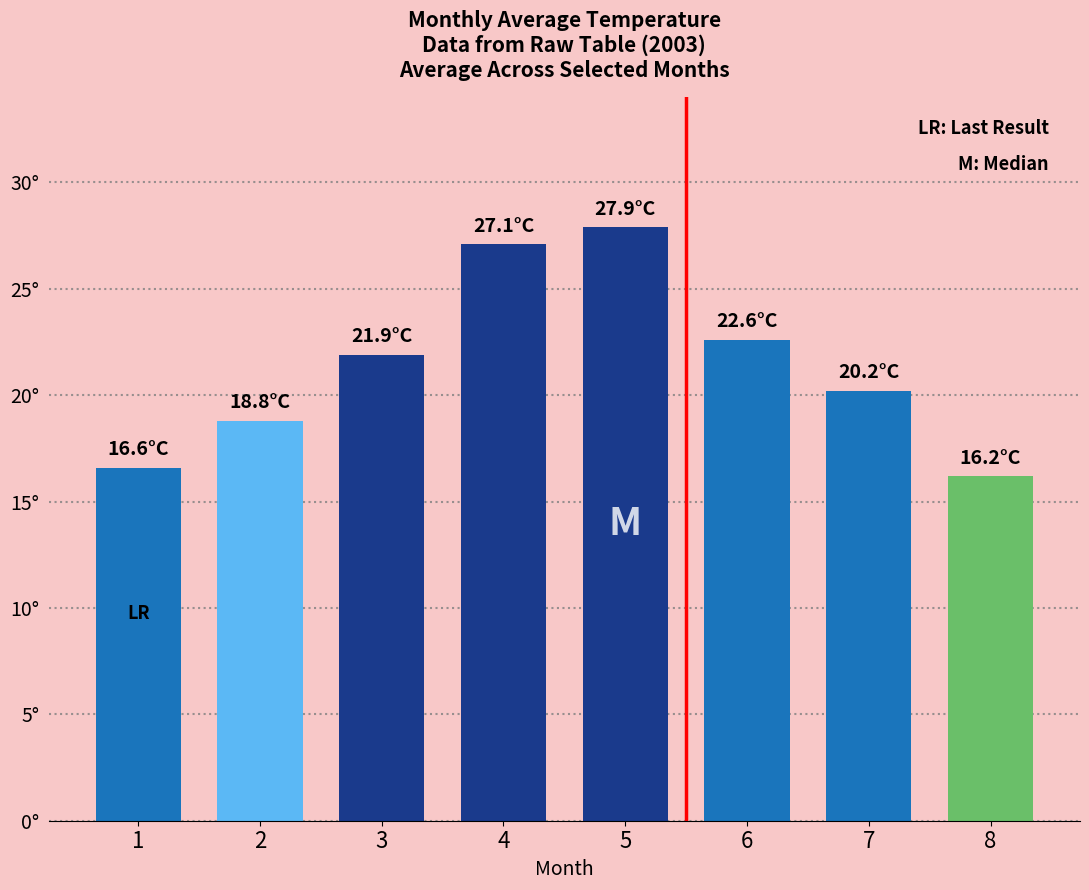

Reading right to left, what are all the values shown in this chart?

8=16.2	7=20.2	6=22.6	5=27.9	4=27.1	3=21.9	2=18.8	1=16.6